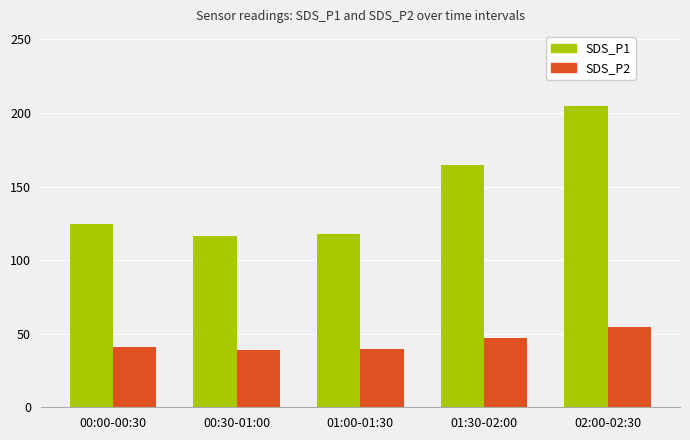

What is the highest value of the SDS_P2 series?

54.7